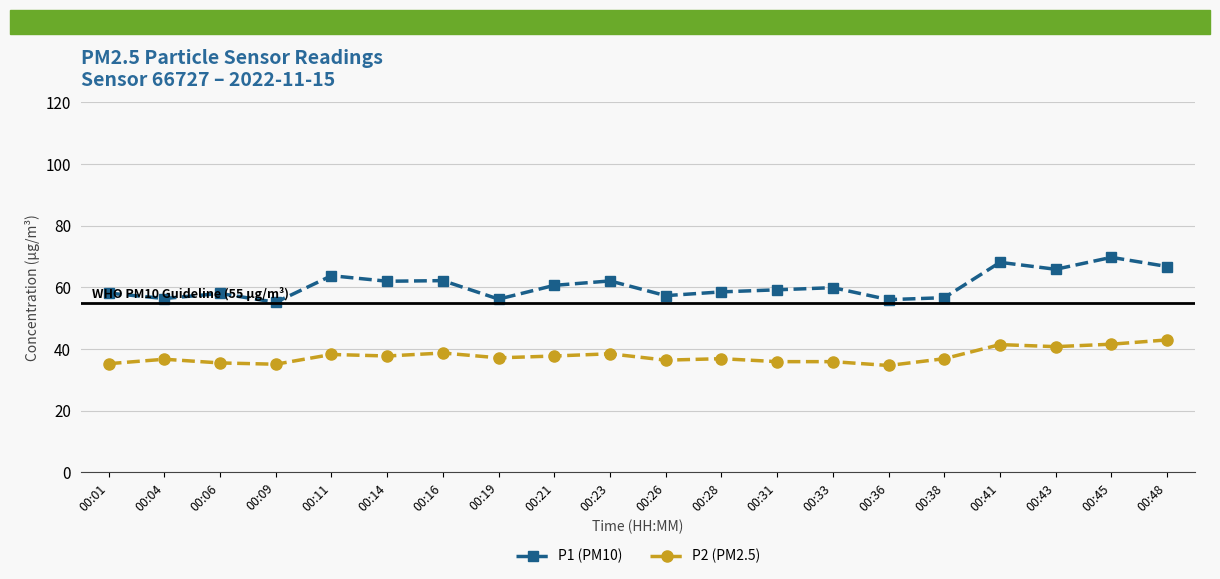

Which series has the largest range (max minus min)?

P1 (PM10)